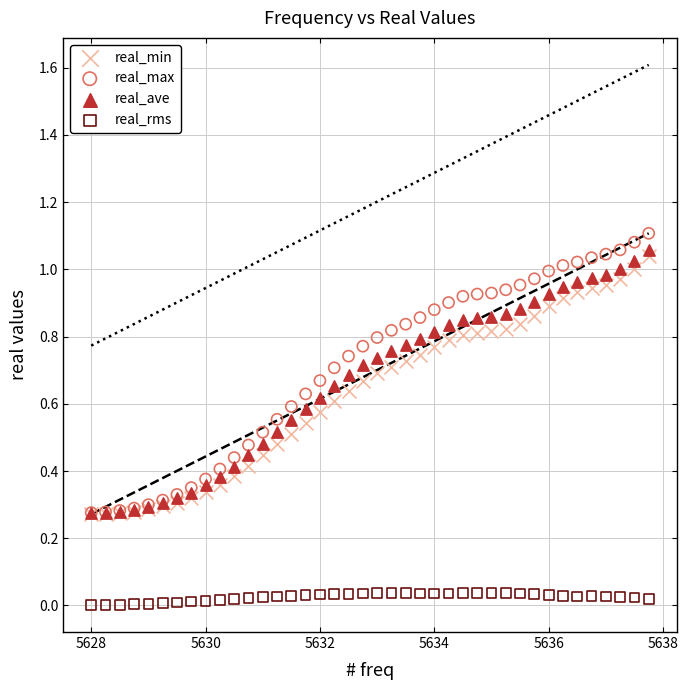

Which series contains the highest Y value?

real_max